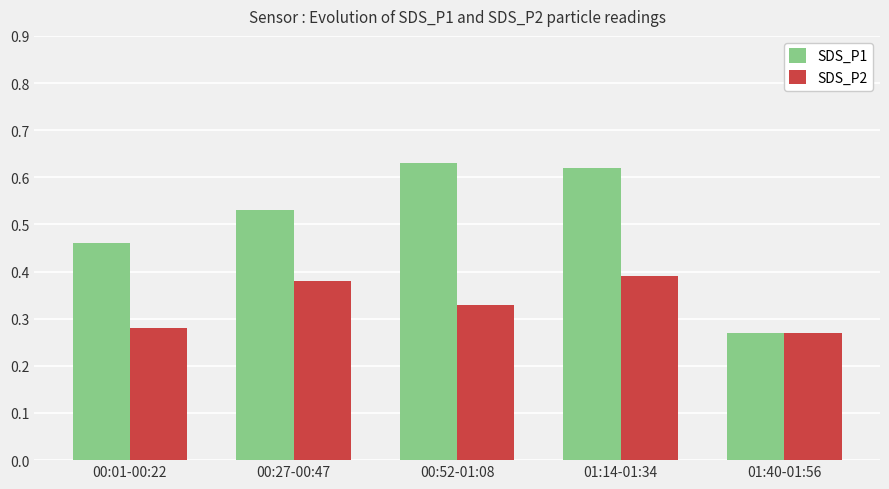

True or false: SDS_P1 has a value of 0.1 at 01:40-01:56.

False